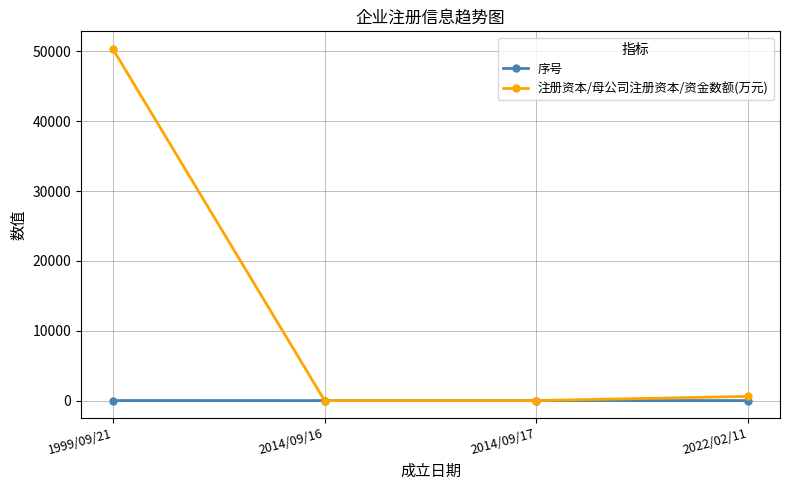

The value of 注册资本/母公司注册资本/资金数额(万元) at 1999/09/21 is 83115. True or false?

False